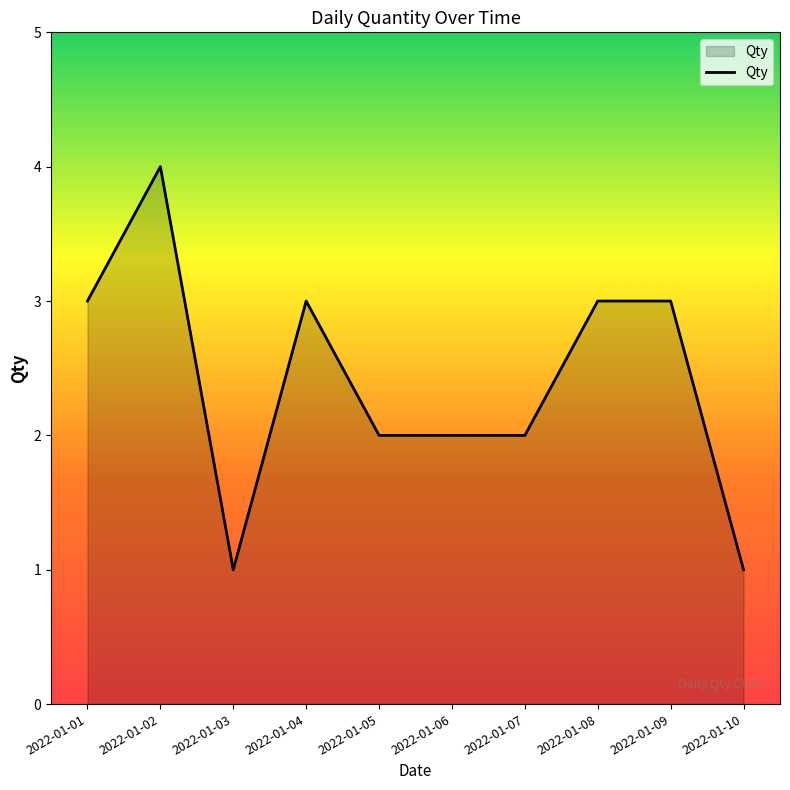

What is the greatest value displayed?

4